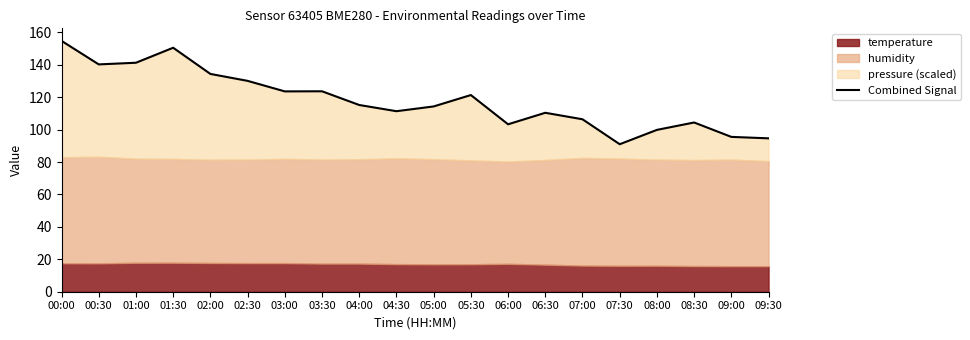

Reading left to right, list all the values displayed in this chart.

00:00=154.8	00:30=140.2	01:00=141.3	01:30=150.5	02:00=134.4	02:30=130.1	03:00=123.6	03:30=123.7	04:00=115.2	04:30=111.4	05:00=114.3	05:30=121.3	06:00=103.3	06:30=110.4	07:00=106.4	07:30=91.0	08:00=99.8	08:30=104.4	09:00=95.5	09:30=94.6